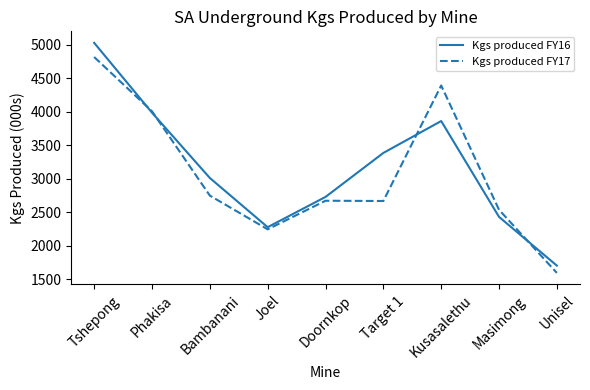

List the series in order of their peak value, lowest first.

Kgs produced FY17, Kgs produced FY16